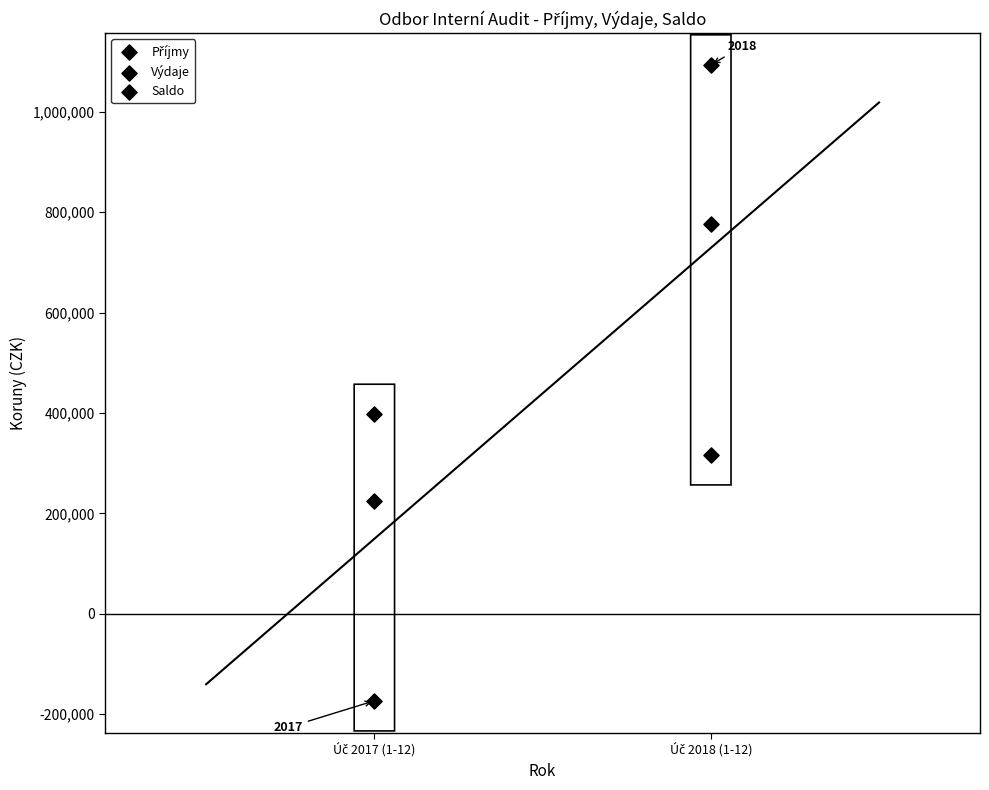

How many data points are displayed?

6